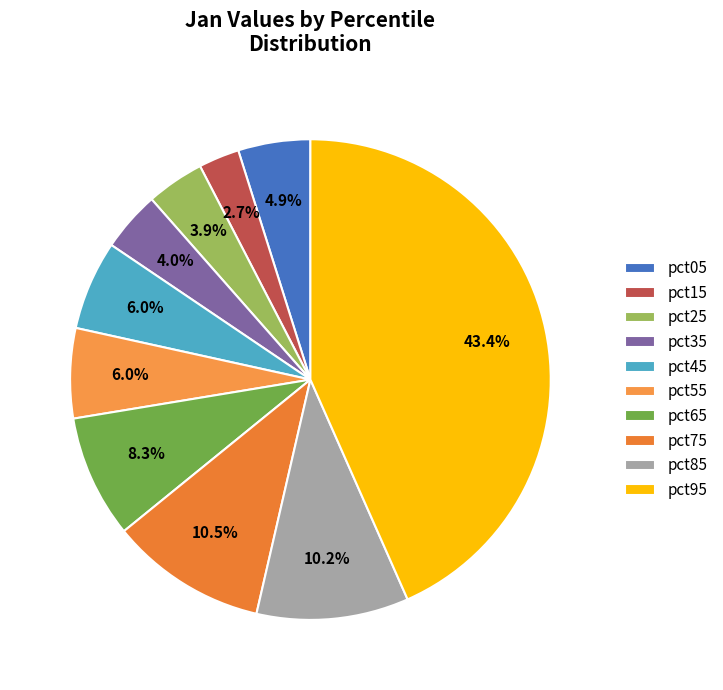

What percentage is the pct25 slice, to the nearest percent?

4%